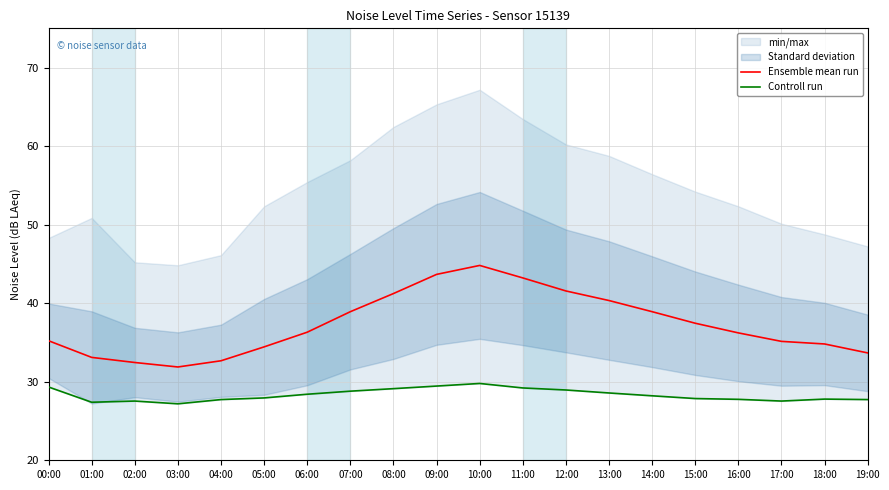

Reading right to left, transcribe all the data shown in this chart.

Ensemble mean run: 19:00=33.7	18:00=34.8	17:00=35.1	16:00=36.2	15:00=37.5	14:00=38.9	13:00=40.3	12:00=41.6	11:00=43.2	10:00=44.8	09:00=43.7	08:00=41.2	07:00=38.9	06:00=36.3	05:00=34.4	04:00=32.7	03:00=31.9	02:00=32.5	01:00=33.1	00:00=35.2
Controll run: 19:00=27.7	18:00=27.8	17:00=27.5	16:00=27.8	15:00=27.9	14:00=28.2	13:00=28.6	12:00=28.9	11:00=29.2	10:00=29.8	09:00=29.4	08:00=29.1	07:00=28.8	06:00=28.4	05:00=27.9	04:00=27.7	03:00=27.2	02:00=27.5	01:00=27.4	00:00=29.3